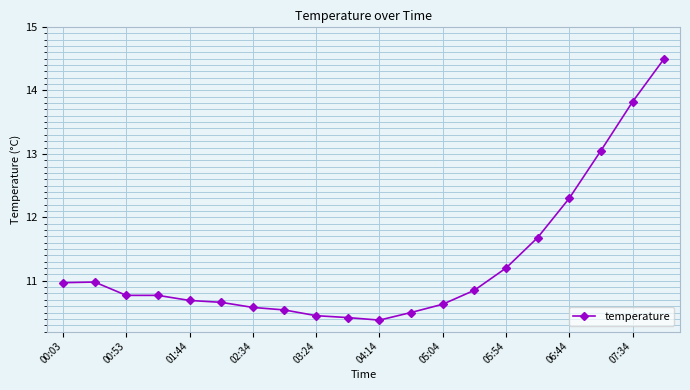

What is the greatest value displayed?

14.5